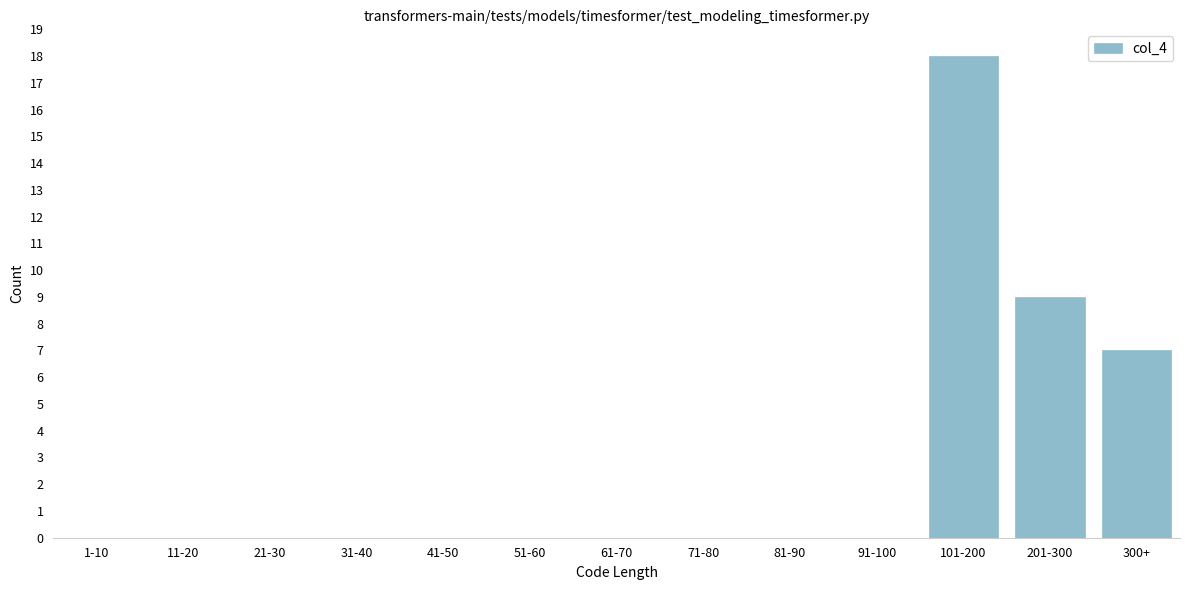

Reading left to right, extract all data points from this chart.

1-10=0	11-20=0	21-30=0	31-40=0	41-50=0	51-60=0	61-70=0	71-80=0	81-90=0	91-100=0	101-200=18	201-300=9	300+=7